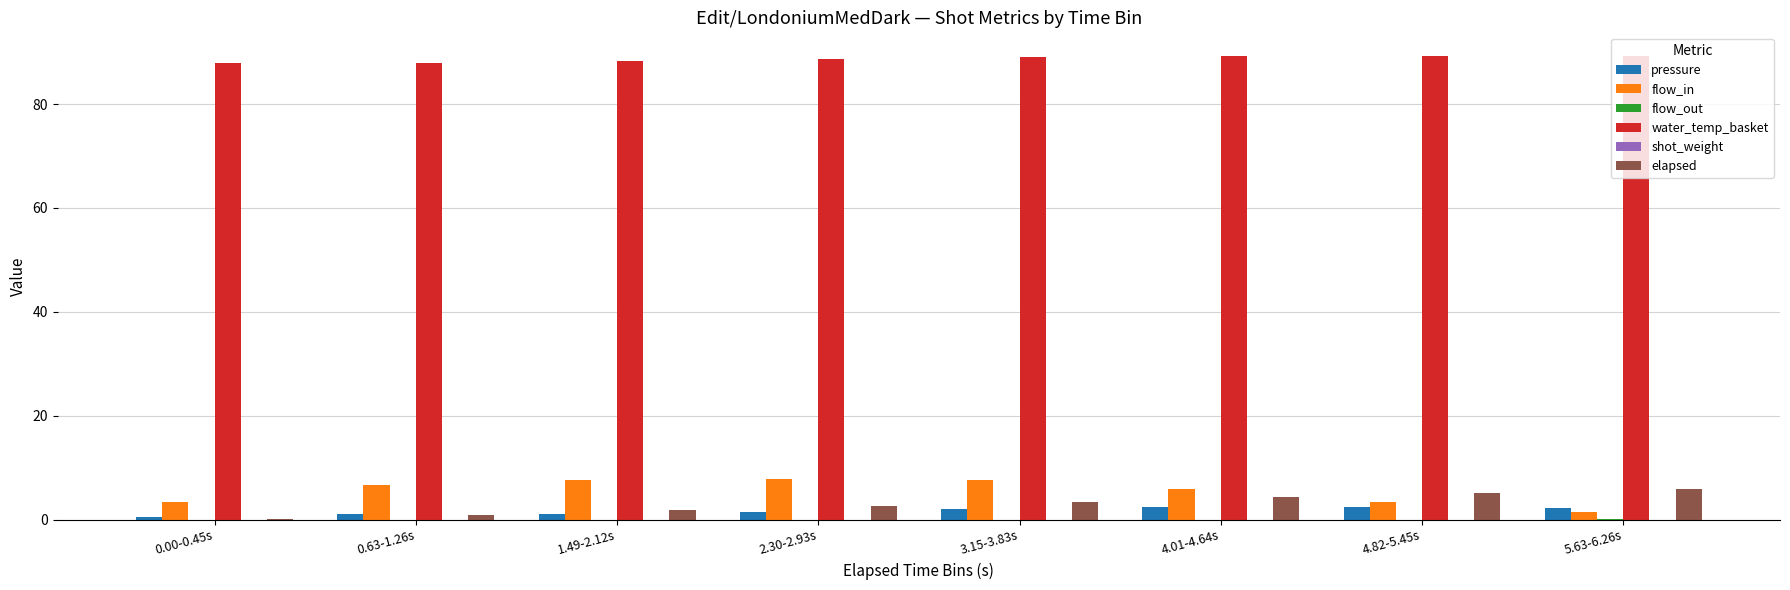

What is the maximum value shown in the chart?

89.3